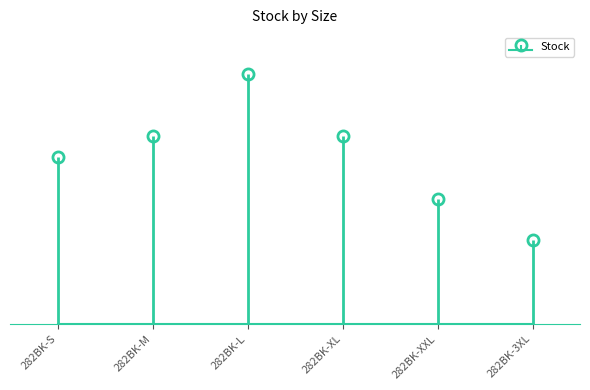

What is the change in value from 282BK-M to 282BK-XXL?

-3